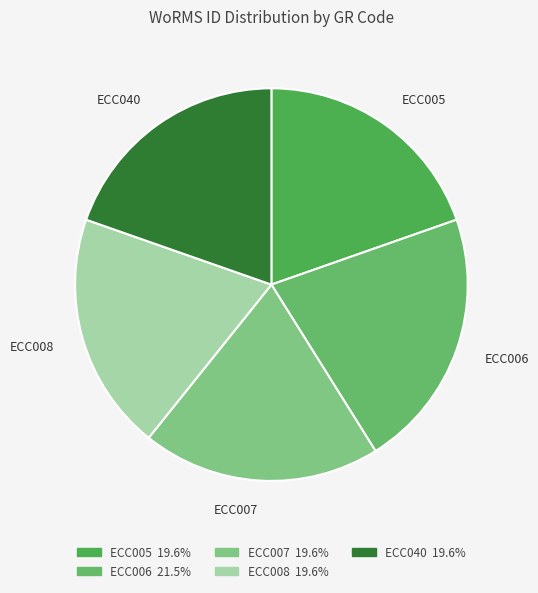

Is the sum of ECC005 and ECC006 greater than half?

No